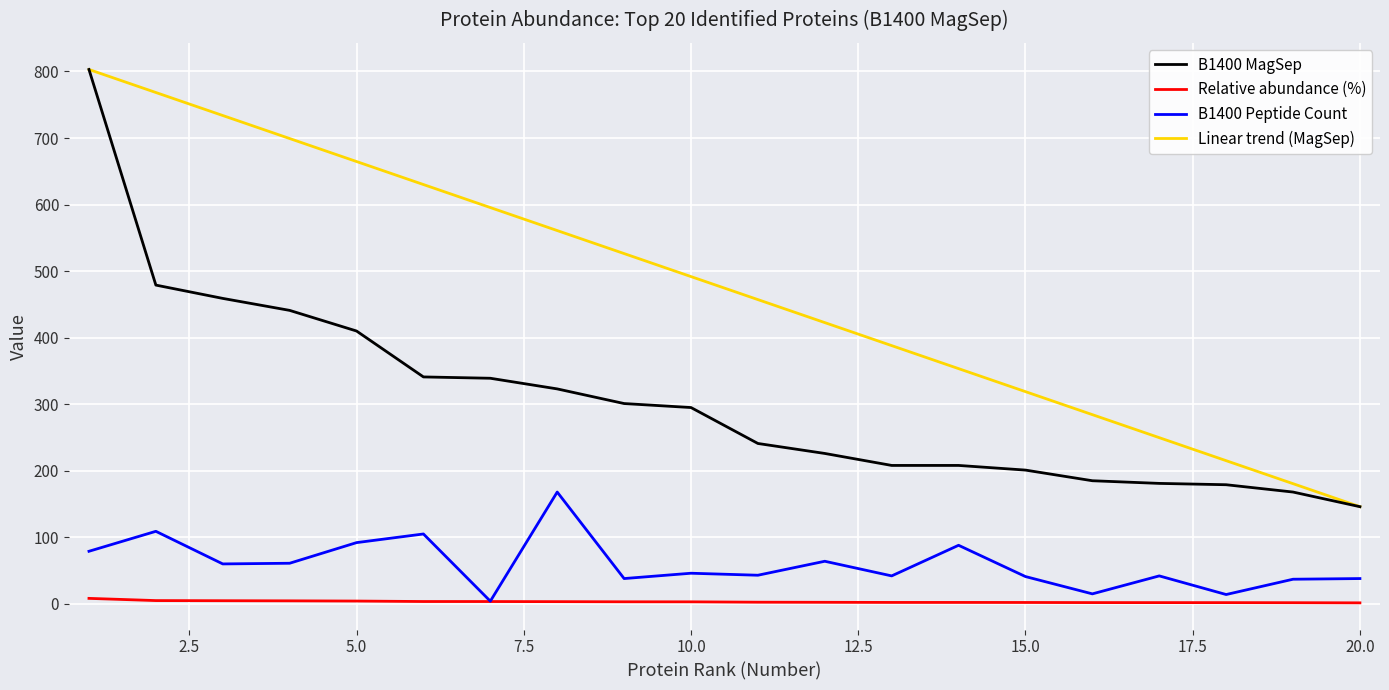

True or false: Linear trend (MagSep) and Relative abundance (%) intersect in this chart.

False